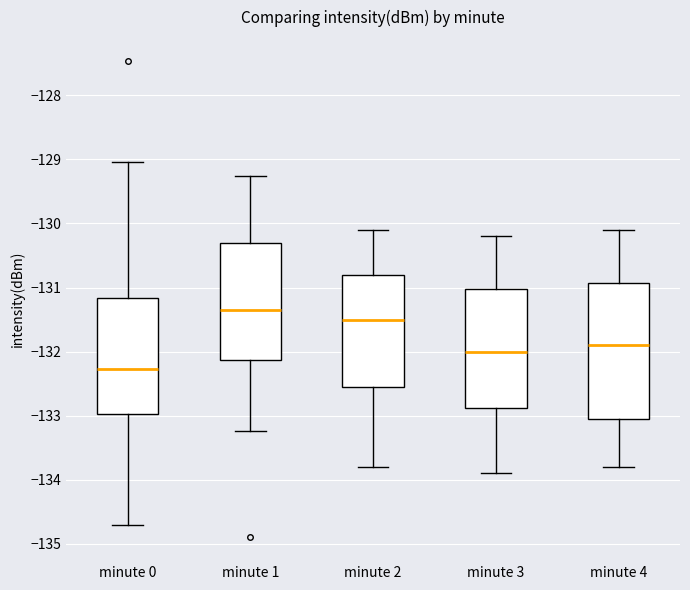

Reading left to right, transcribe this box plot: for each box, give where its median line is, the range the box spans, and where its two whiskers end, as read against the y-axis. The values are not printed on the chart, so give them approximately, as read against the axis.

minute 0: median -132.3, box -133.0 to -131.2, whiskers -134.7 to -129.0
minute 1: median -131.3, box -132.1 to -130.3, whiskers -133.2 to -129.3
minute 2: median -131.5, box -132.5 to -130.8, whiskers -133.8 to -130.1
minute 3: median -132.0, box -132.9 to -131.0, whiskers -133.9 to -130.2
minute 4: median -131.9, box -133.0 to -130.9, whiskers -133.8 to -130.1